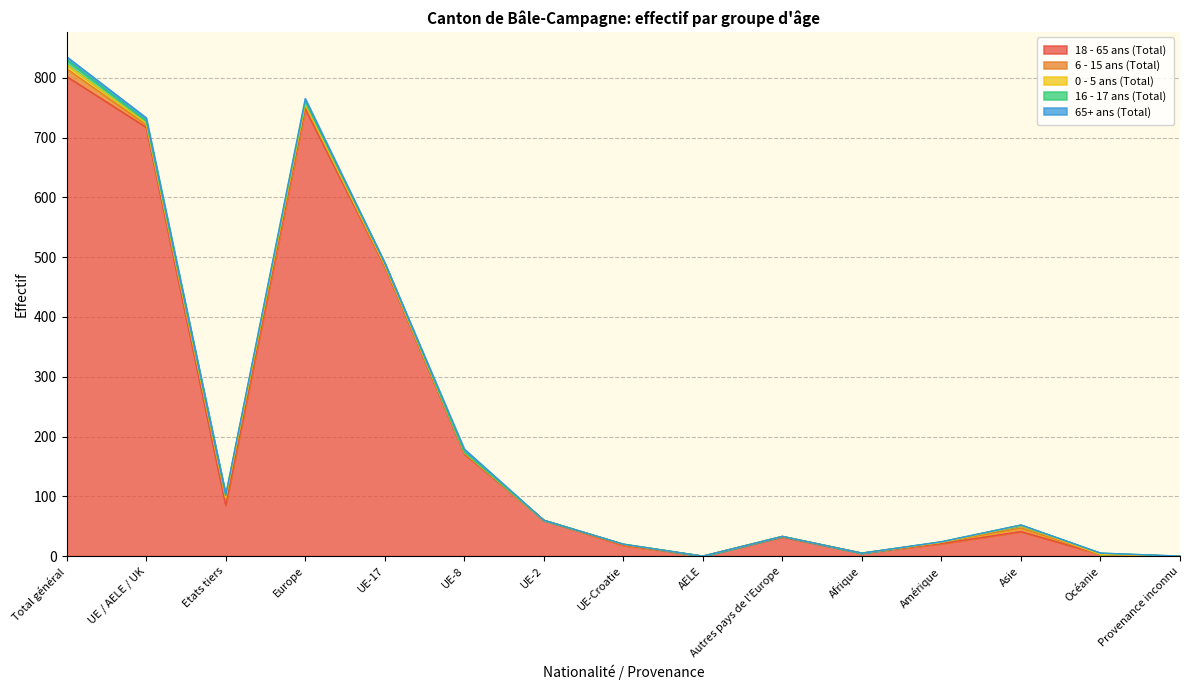

Reading right to left, list all the values displayed in this chart.

18 - 65 ans (Total): Provenance inconnu=0	Océanie=3	Asie=41	Amérique=21	Afrique=5	Autres pays de l'Europe=32	AELE=0	UE-Croatie=18	UE-2=60	UE-8=171	UE-17=484	Europe=748	Etats tiers=85	UE / AELE / UK=717	Total général=802
6 - 15 ans (Total): Provenance inconnu=0	Océanie=0	Asie=6	Amérique=2	Afrique=0	Autres pays de l'Europe=1	AELE=0	UE-Croatie=1	UE-2=0	UE-8=2	UE-17=1	Europe=5	Etats tiers=9	UE / AELE / UK=4	Total général=13
0 - 5 ans (Total): Provenance inconnu=0	Océanie=0	Asie=4	Amérique=0	Afrique=0	Autres pays de l'Europe=0	AELE=0	UE-Croatie=1	UE-2=0	UE-8=0	UE-17=2	Europe=3	Etats tiers=4	UE / AELE / UK=3	Total général=7
16 - 17 ans (Total): Provenance inconnu=0	Océanie=2	Asie=1	Amérique=1	Afrique=0	Autres pays de l'Europe=0	AELE=0	UE-Croatie=0	UE-2=0	UE-8=1	UE-17=3	Europe=4	Etats tiers=4	UE / AELE / UK=4	Total général=8
65+ ans (Total): Provenance inconnu=0	Océanie=0	Asie=0	Amérique=0	Afrique=0	Autres pays de l'Europe=0	AELE=0	UE-Croatie=0	UE-2=0	UE-8=5	UE-17=0	Europe=5	Etats tiers=0	UE / AELE / UK=5	Total général=5